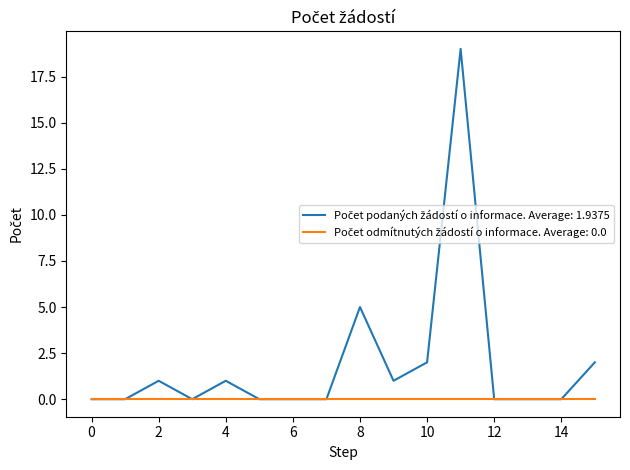

What is the greatest value displayed?

19